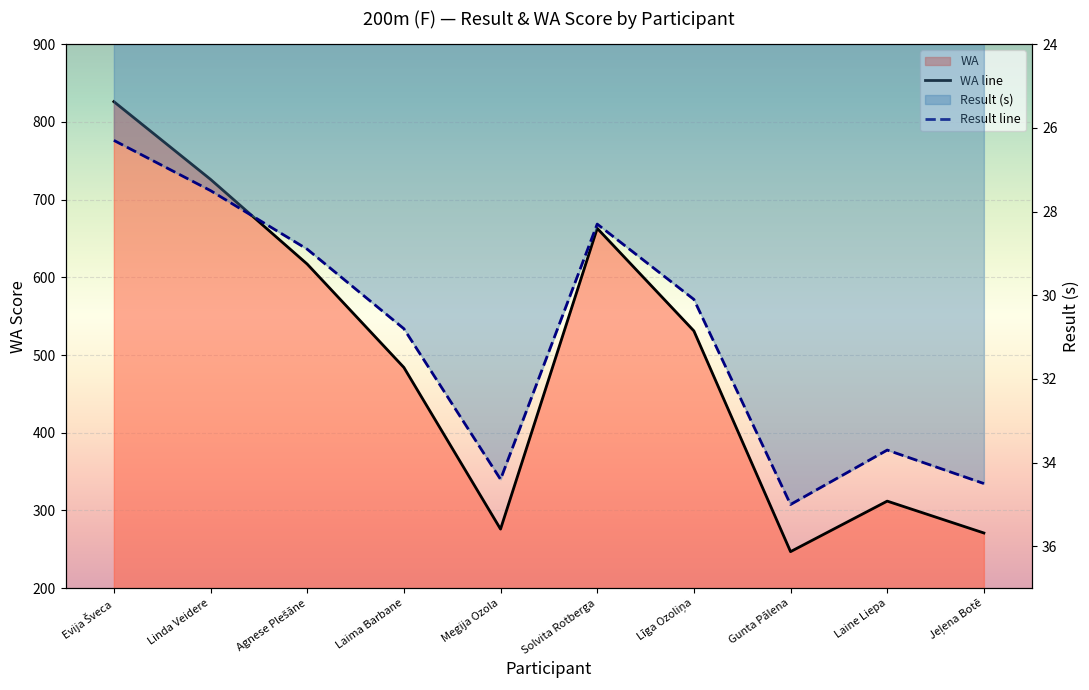

What is the label of the 10th point from the left?

Jeļena Botē